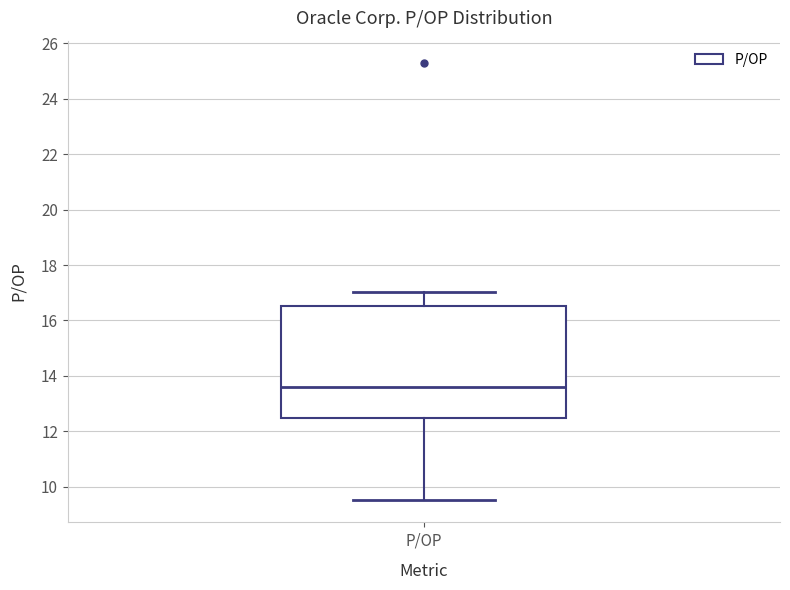

Read this box plot against the y-axis: the position of the median line, the range covered by the box, and the ends of both whiskers. The values are not printed on the chart, so give them approximately, as read against the axis.

median 13.6, box 12.6 to 16.6, whiskers 9.6 to 17.0